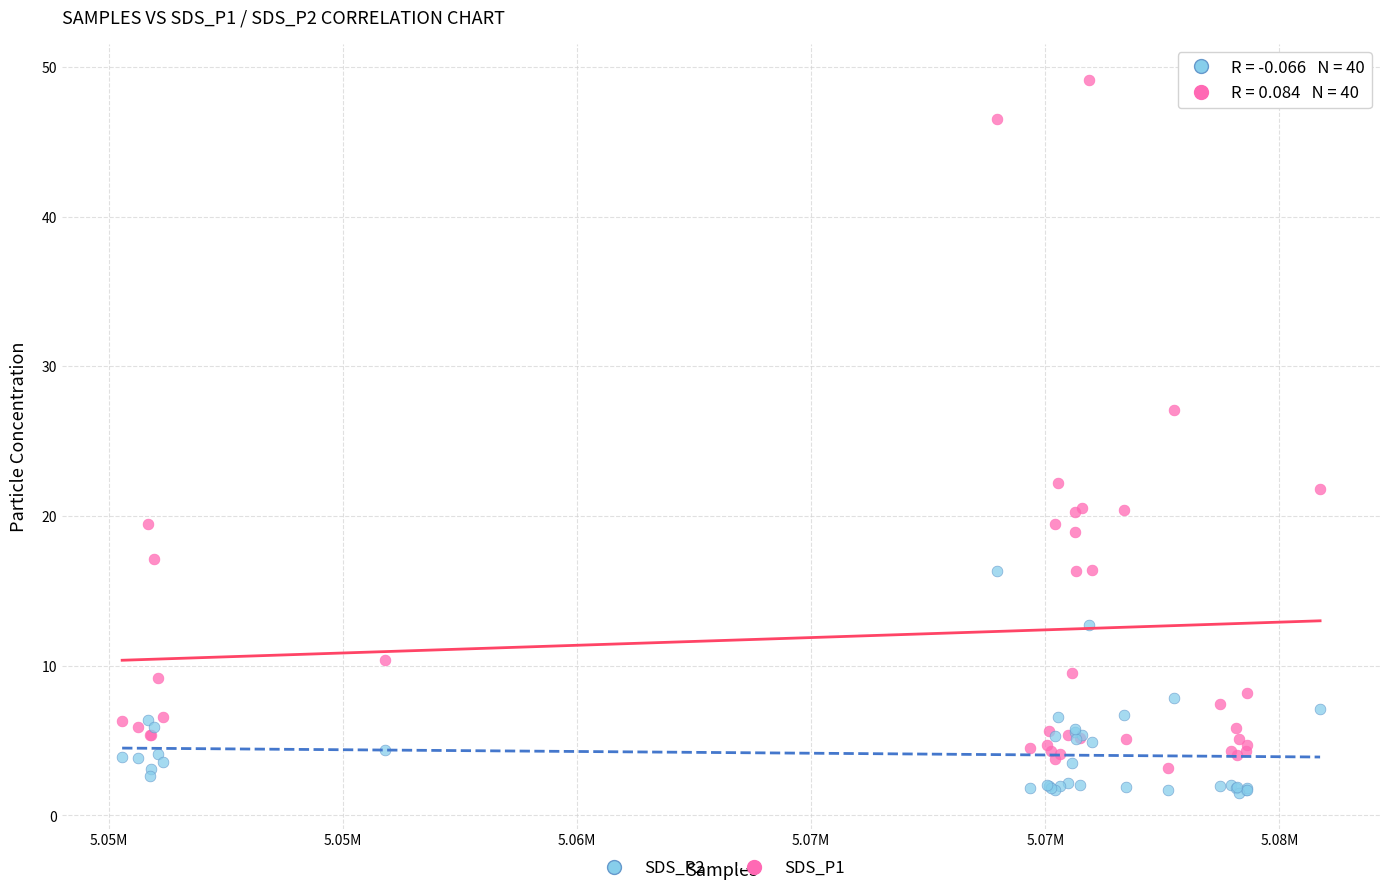

Which series has the largest Y range (max minus min)?

SDS_P1